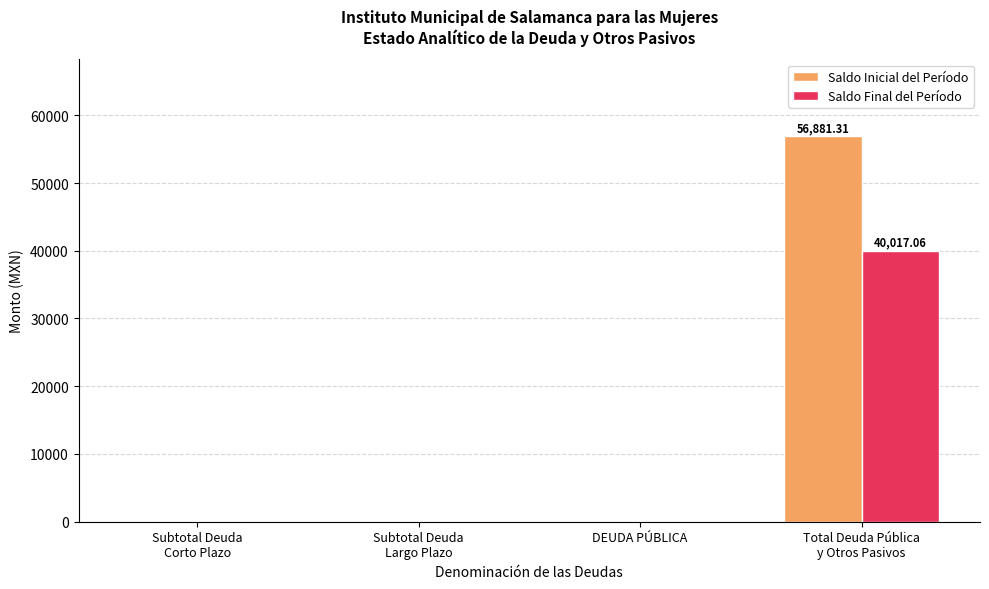

Which series has the largest total across all categories?

Saldo Inicial del Período